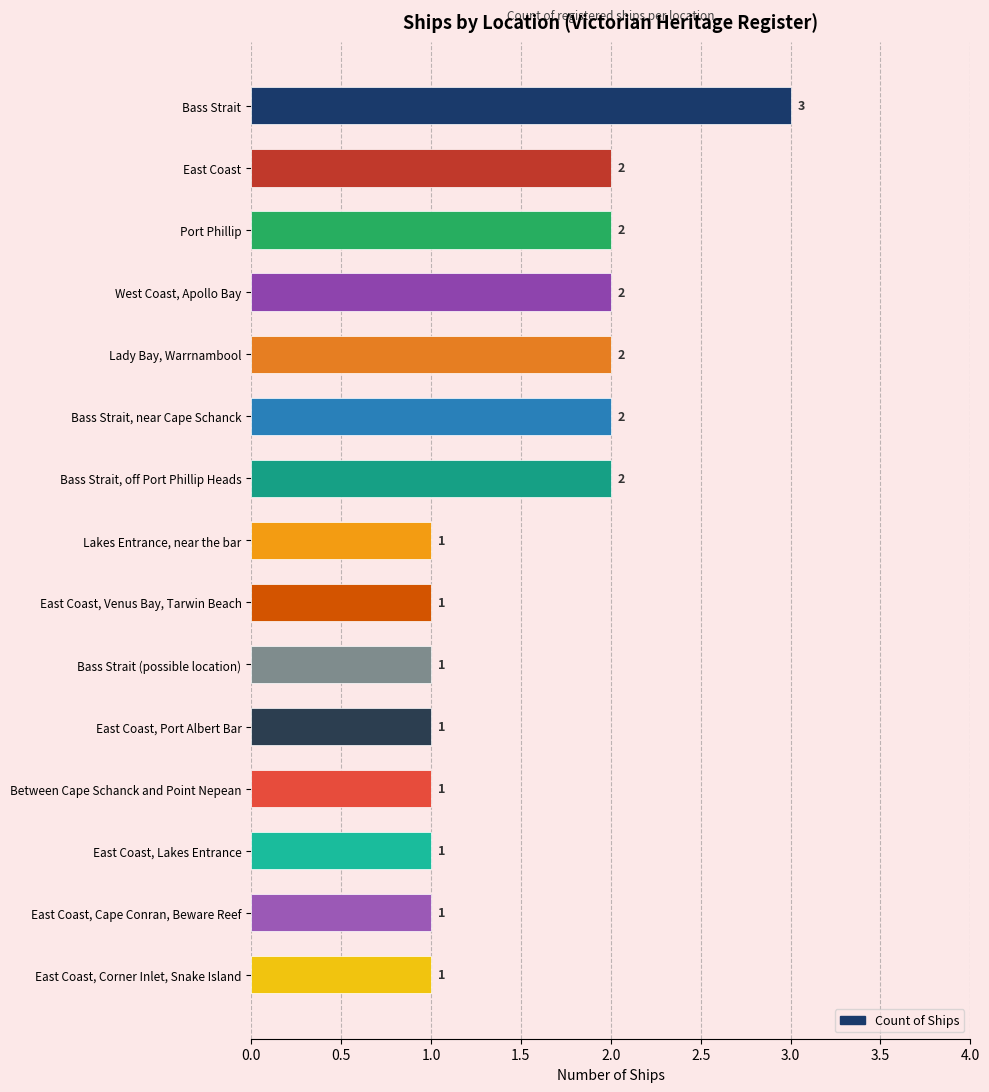

How many values are between 1 and 2?

14